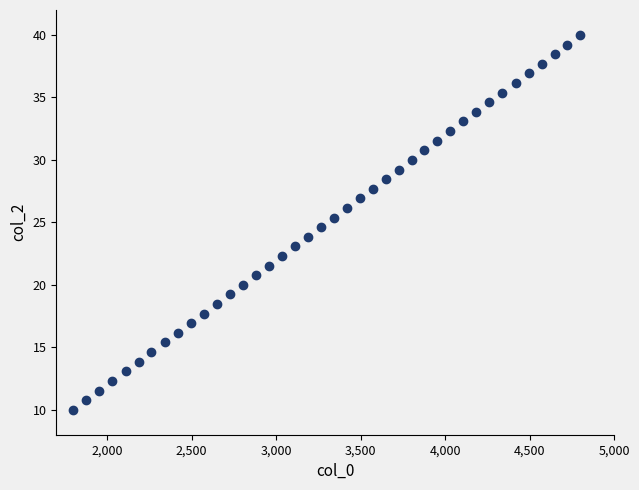

What is the range of Y values (max minus min)?

30.0